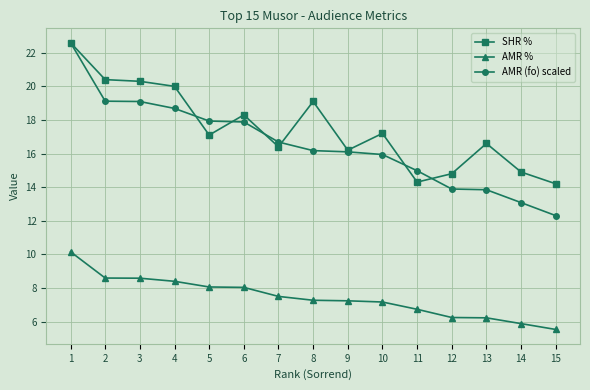

Is the value of SHR % at 14 greater than the value of AMR (fo) scaled at 15?

Yes